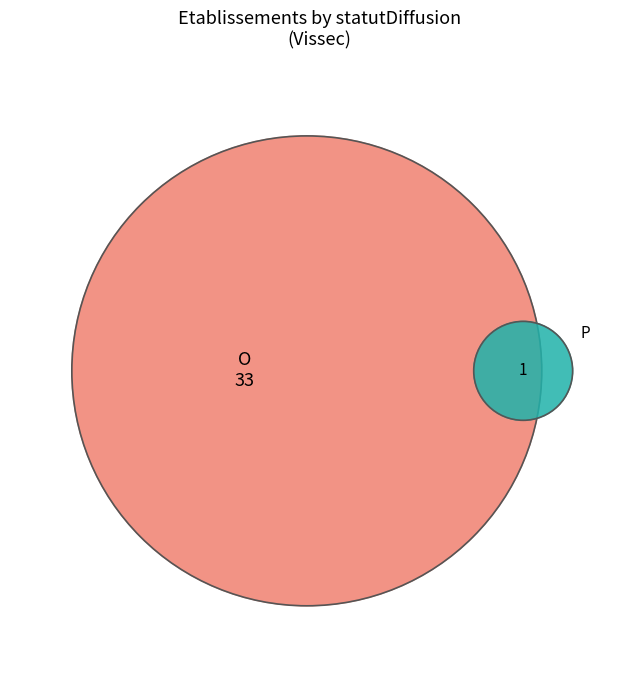

Is there a majority slice in this chart?

Yes